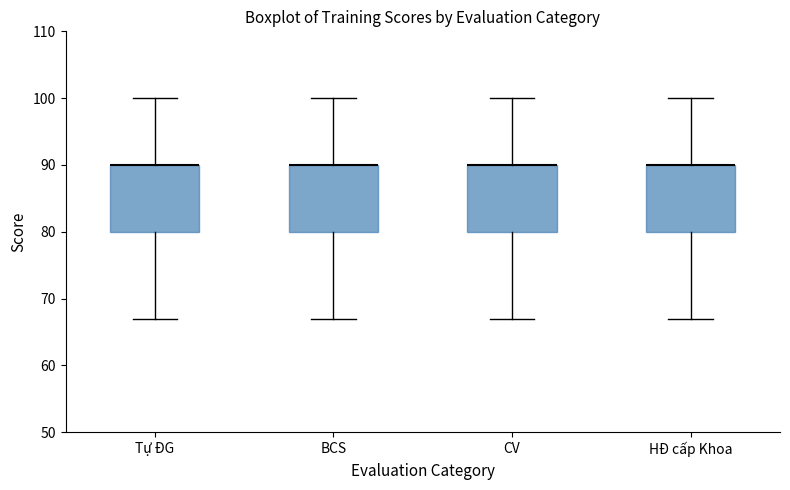

Reading left to right, transcribe this box plot: for each box, give where its median line is, the range the box spans, and where its two whiskers end, as read against the y-axis. The values are not printed on the chart, so give them approximately, as read against the axis.

Tự ĐG: median 90 (drawn on the box's upper edge), box 80 to 90, whiskers 67 to 100
BCS: median 90 (drawn on the box's upper edge), box 80 to 90, whiskers 67 to 100
CV: median 90 (drawn on the box's upper edge), box 80 to 90, whiskers 67 to 100
HĐ cấp Khoa: median 90 (drawn on the box's upper edge), box 80 to 90, whiskers 67 to 100